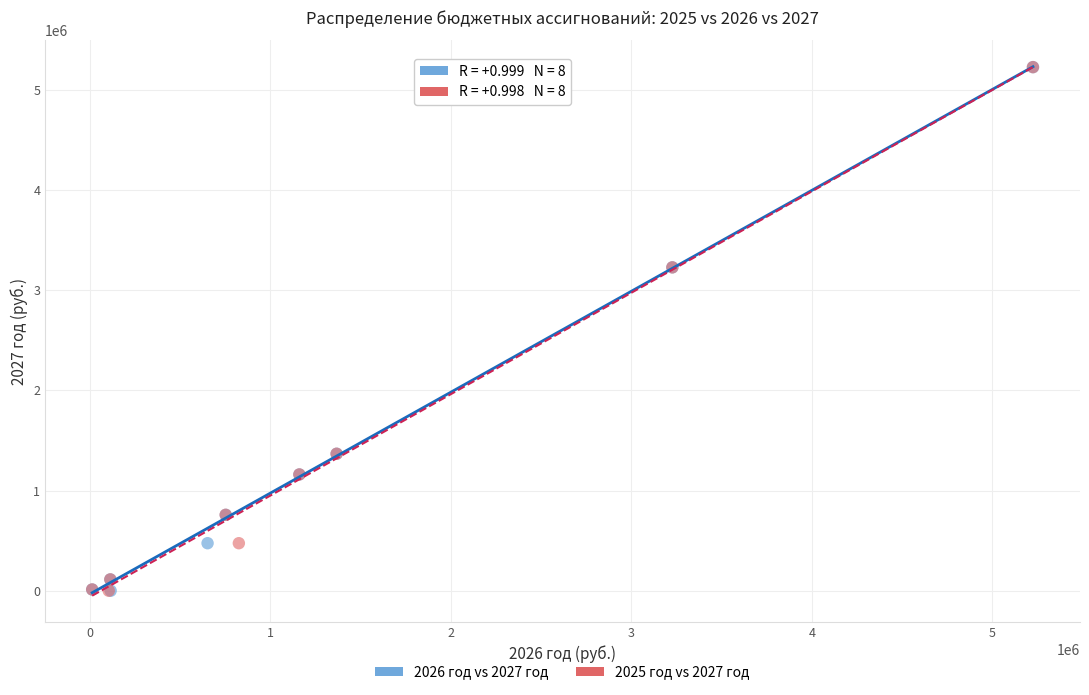

What are all the series names shown in the legend?

2026 год vs 2027 год, 2025 год vs 2027 год